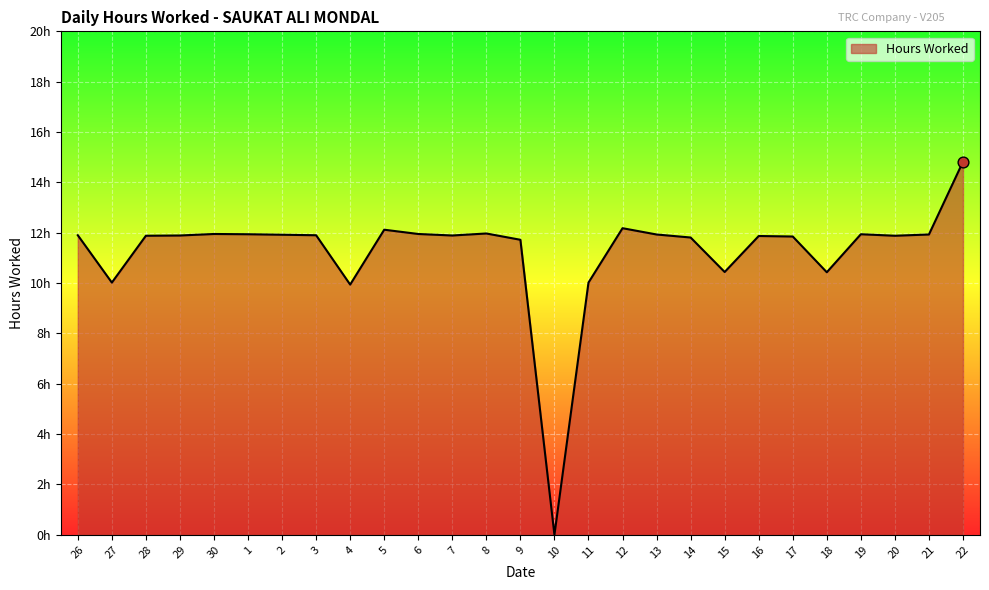

Is this an area chart (filled region under the line)?

Yes